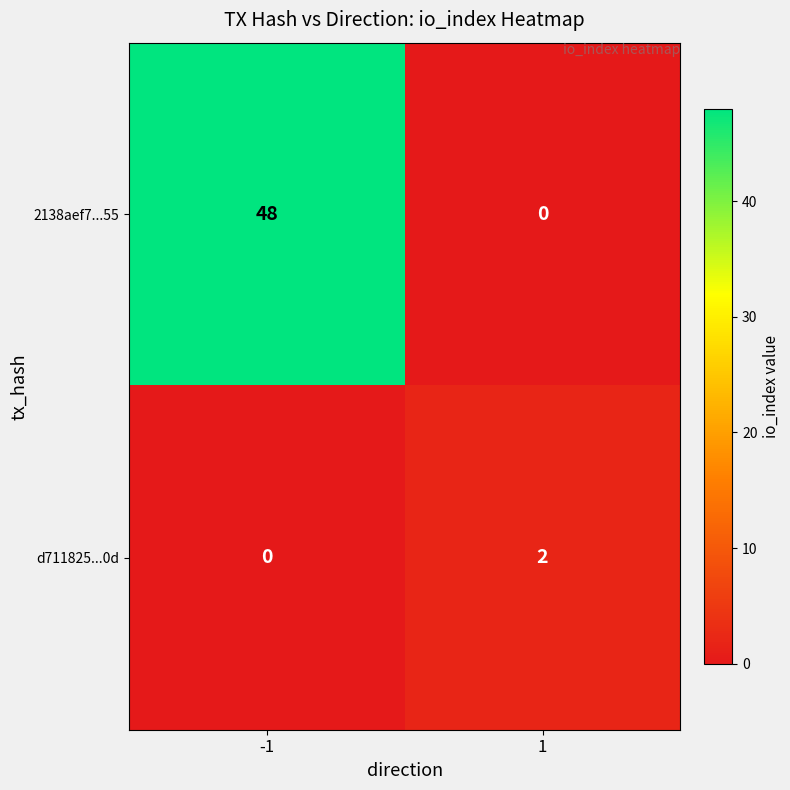

The value of 2138aef7...55 at 1 is -24. True or false?

False